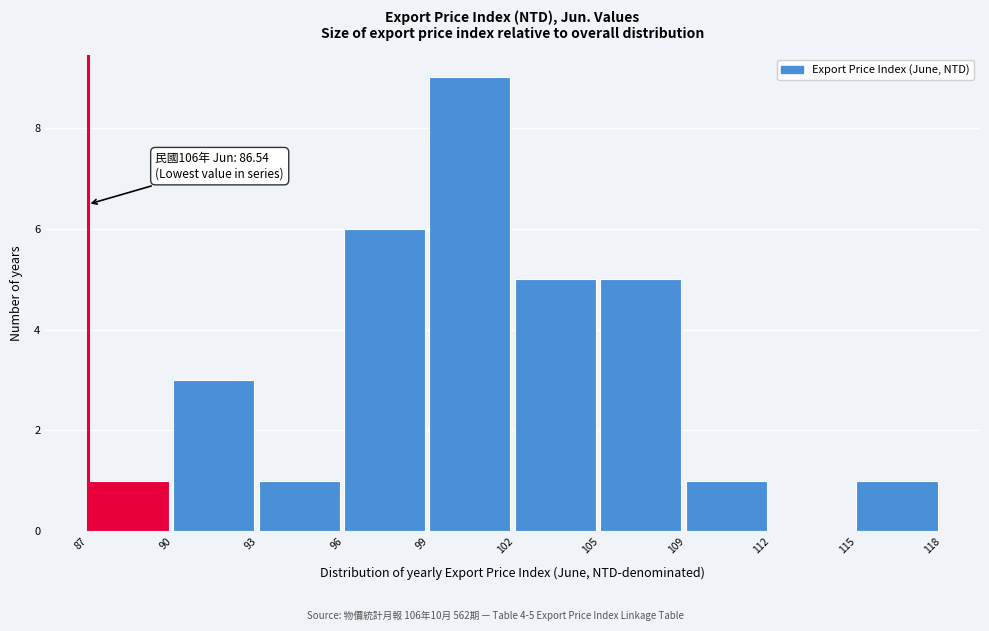

Reading left to right, list all the values displayed in this chart.

87=1	90=3	93=1	96=6	99=9	102=5	105=5	109=1	112=0	115=1